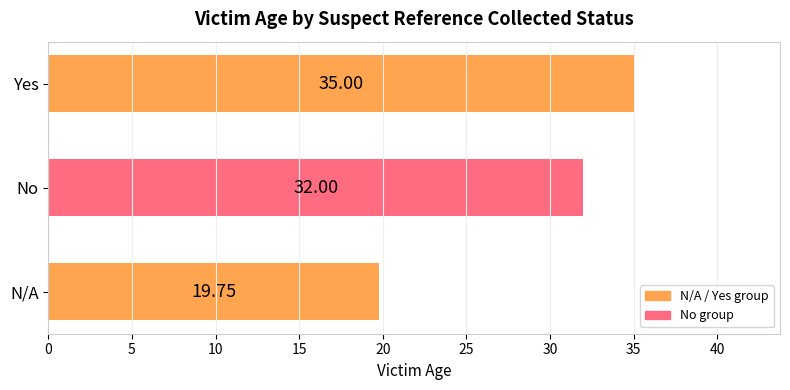

At which category does the chart reach its peak across all series?

Yes